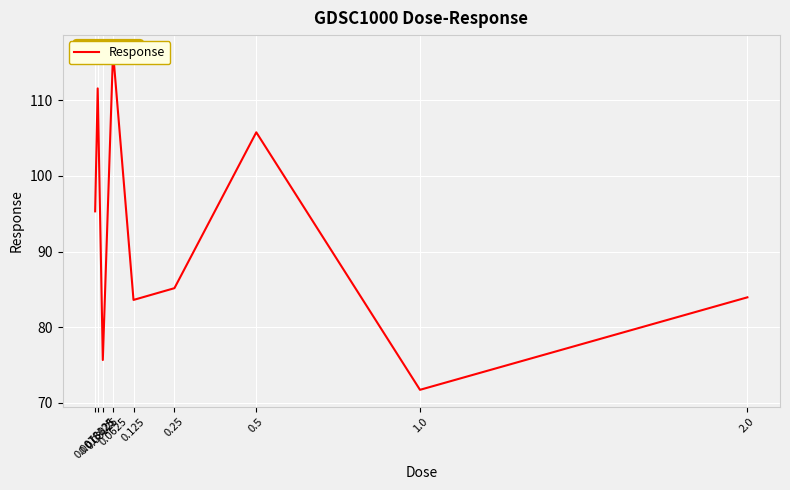

What is the difference between the maximum and minimum values?

44.6